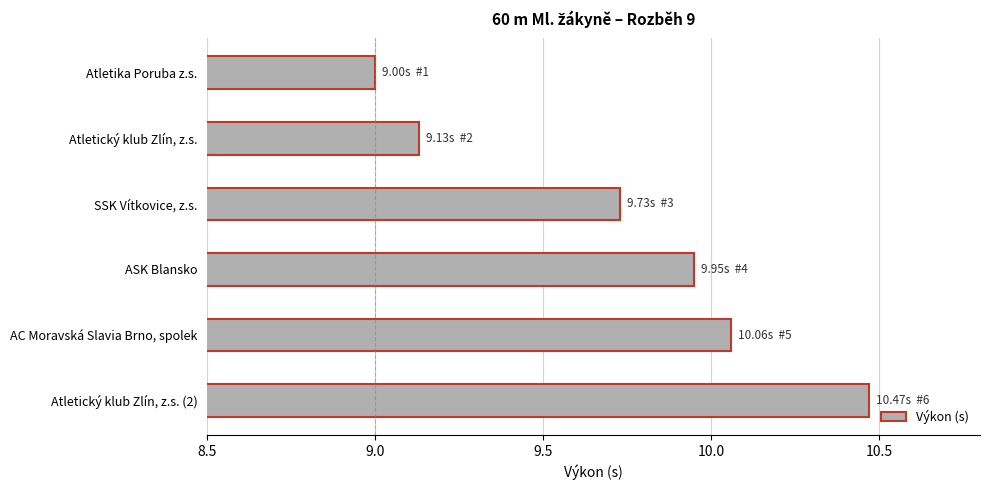

How many bars are there in total?

6